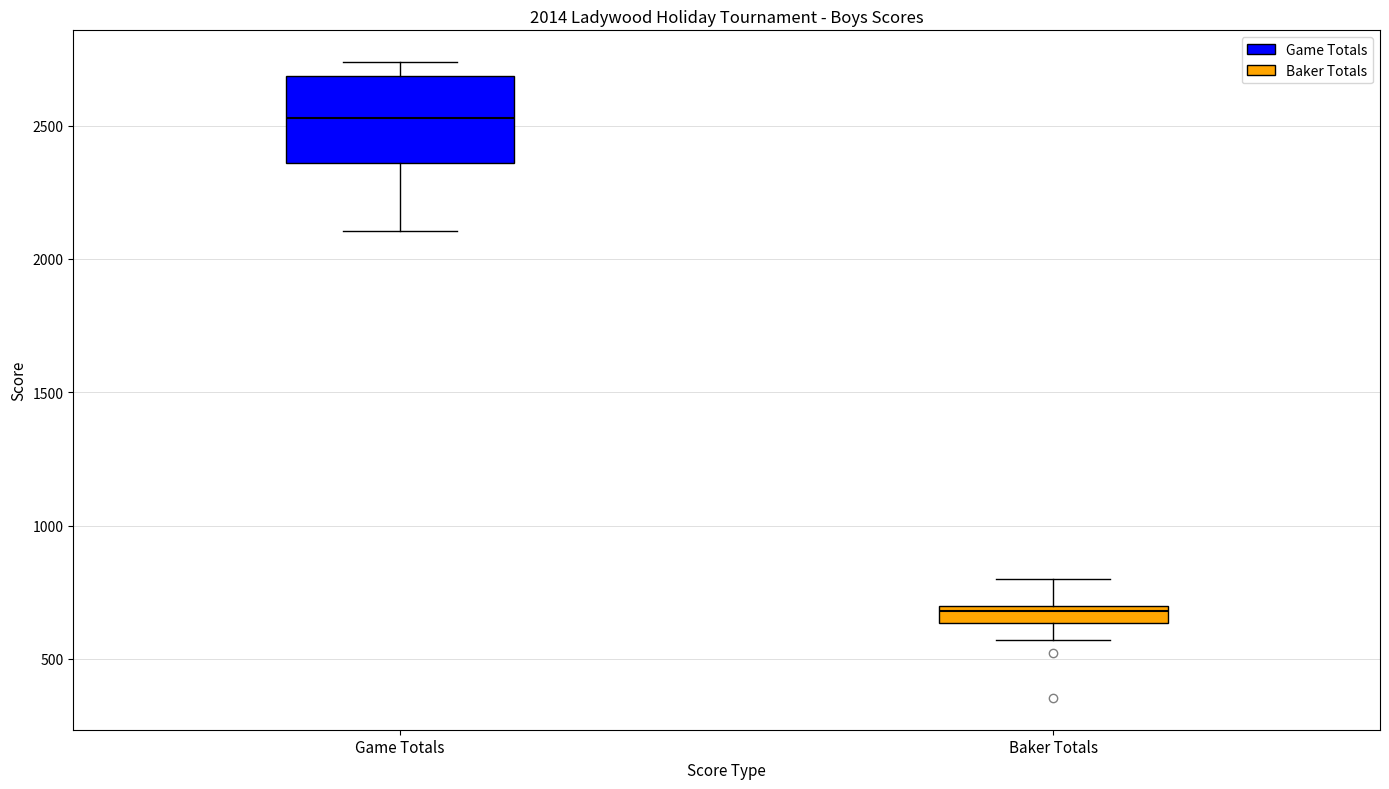

Which box's median line is the highest?

Game Totals